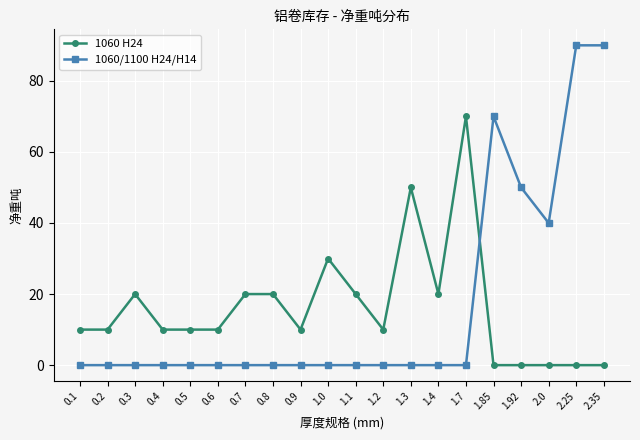

True or false: 1060 H24 has more than 2 interior local peaks.

True